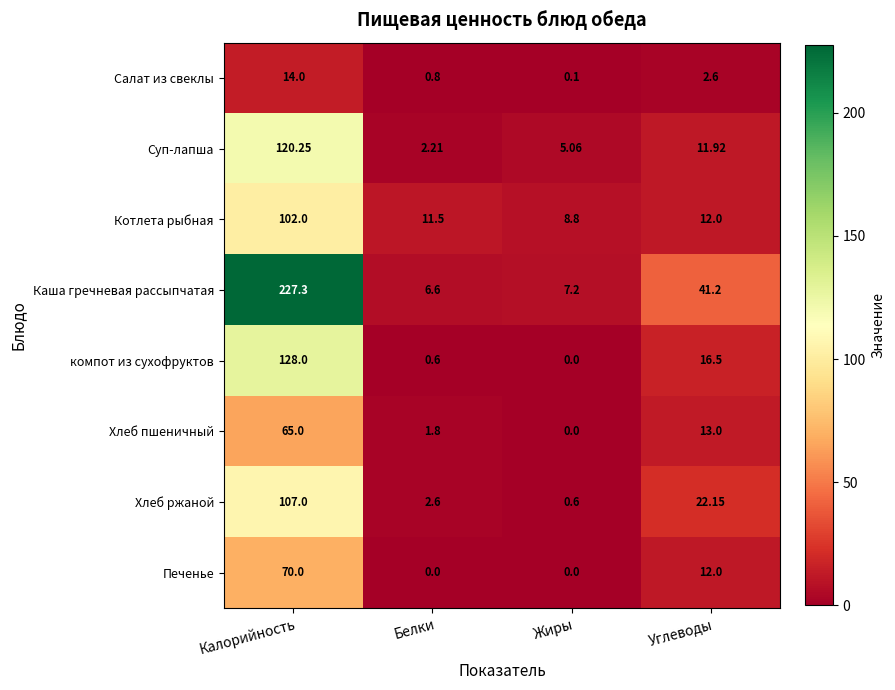

Which series has the largest range (max minus min)?

Каша гречневая рассыпчатая